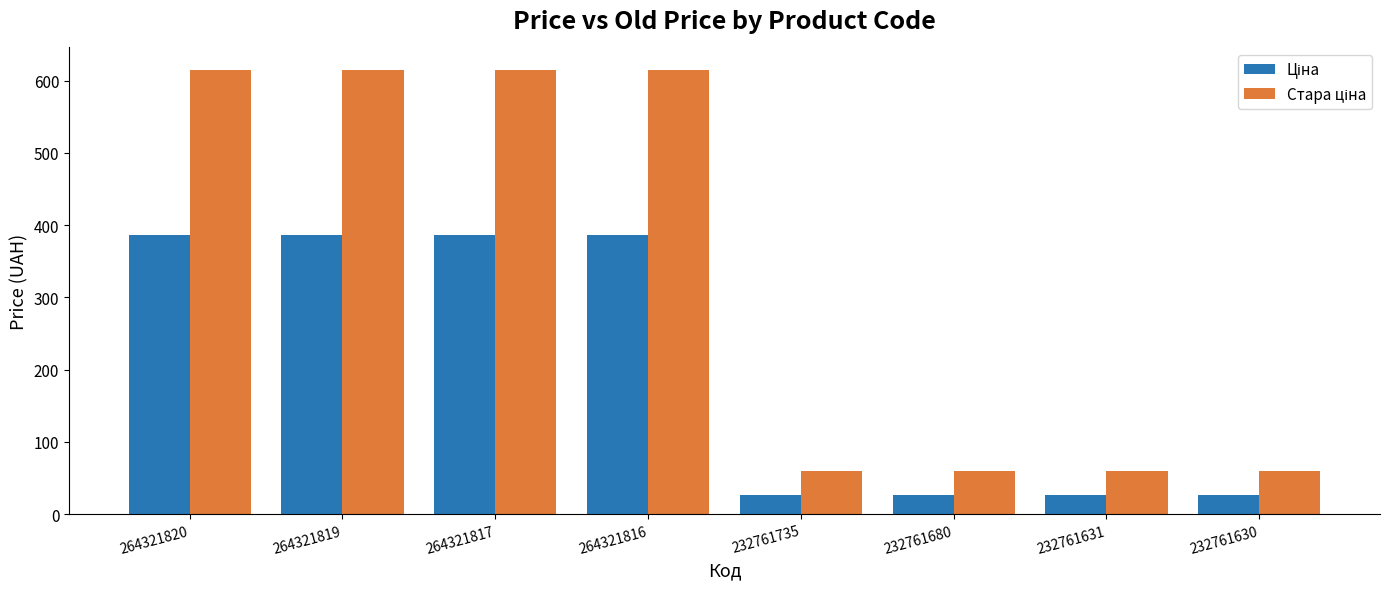

What is the total value across all series at 232761630?

87.0